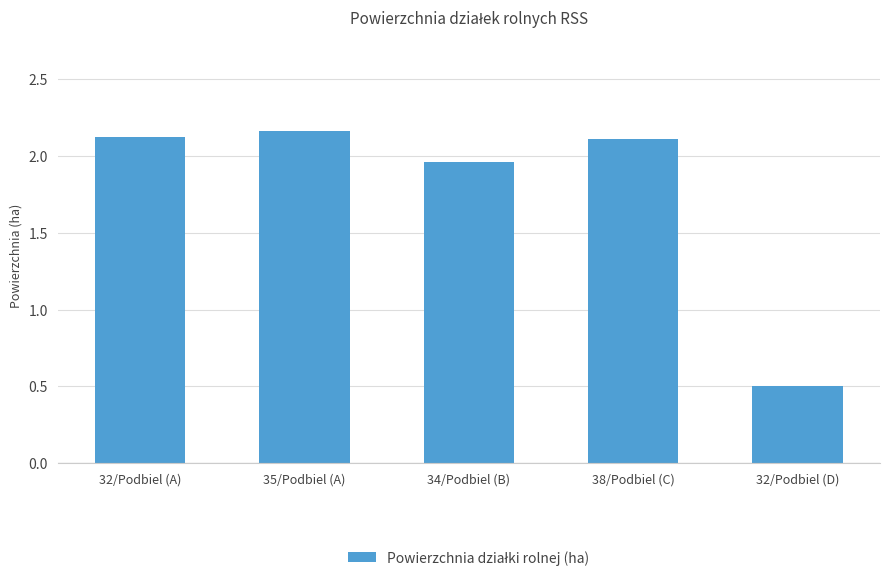

At which label is the value closest to 1?

32/Podbiel (D)